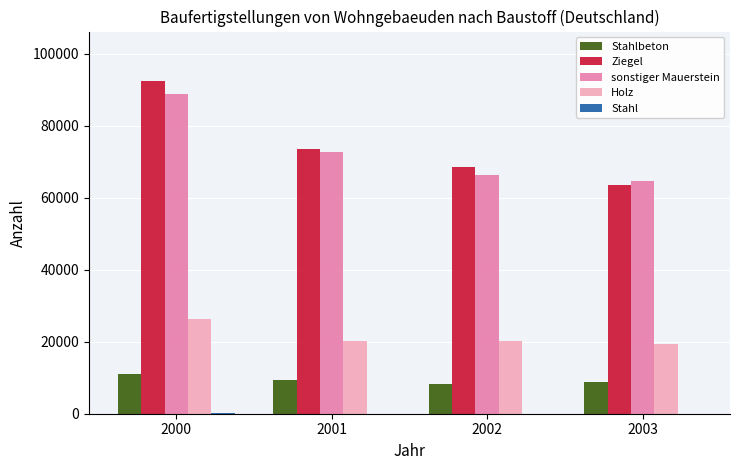

What is the sum of all Holz values?

85942